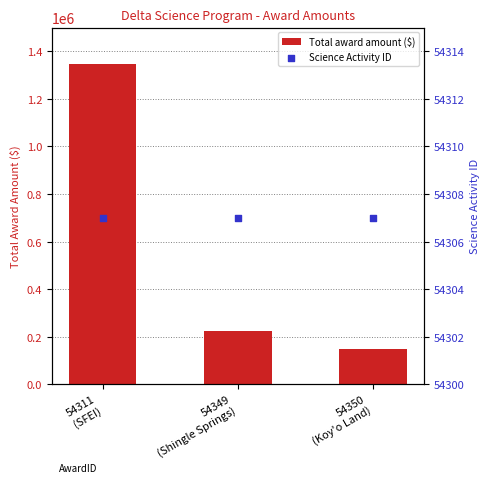

What are all the series names shown in the legend?

Total award amount ($), Science Activity ID